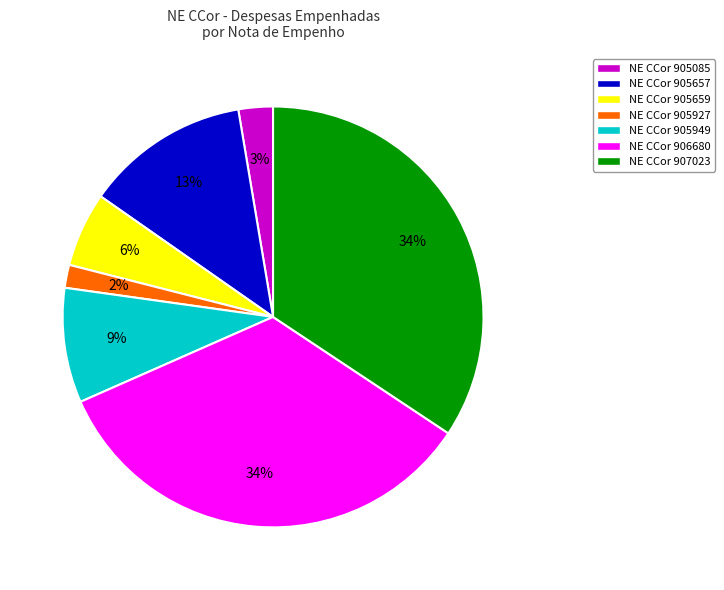

To the nearest percent, what percentage of the pie is NE CCor 905085?

3%